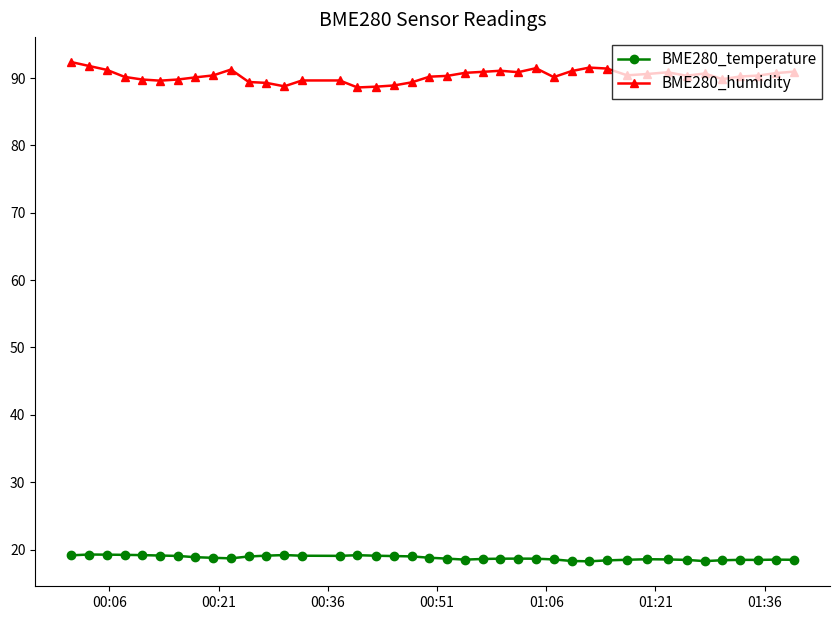

What is the maximum value for BME280_temperature?

19.3